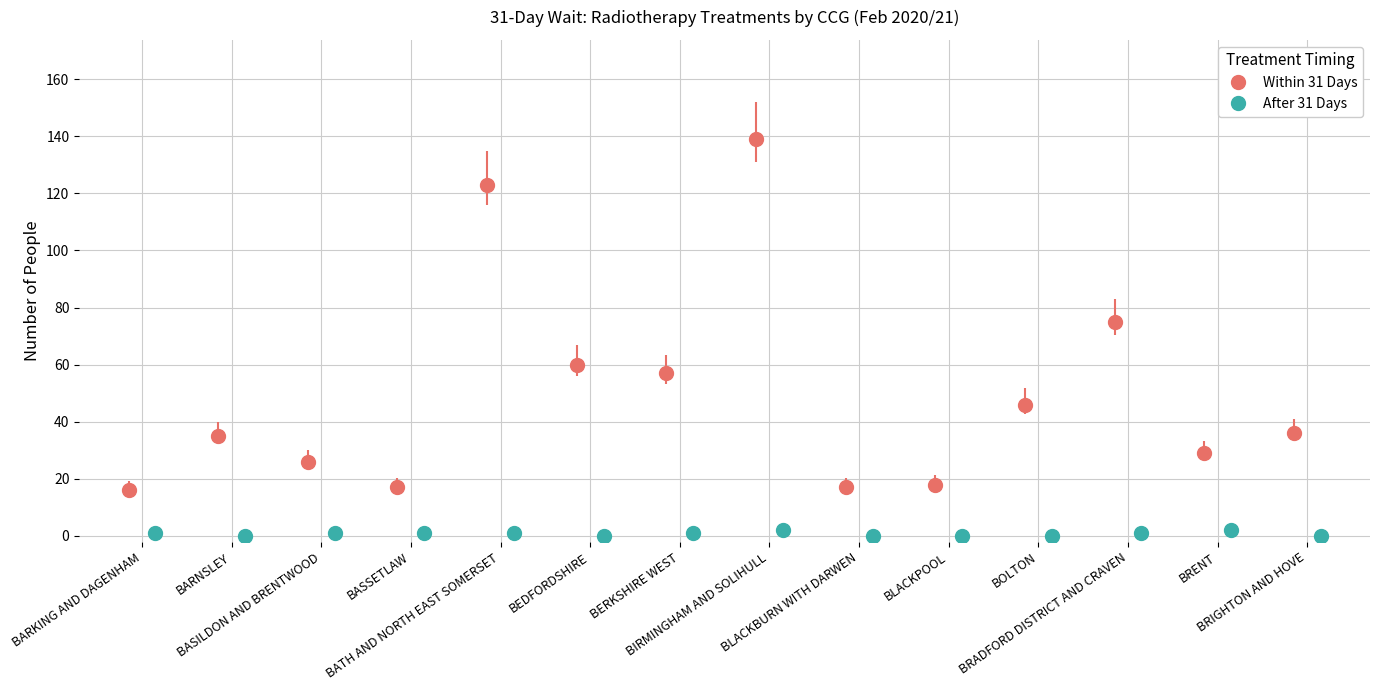

At which category does the chart reach its peak across all series?

NHS BIRMINGHAM AND SOLIHULL CCG